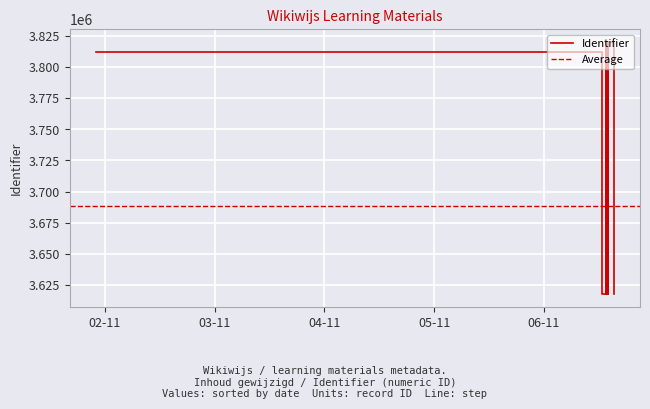

How many interior local peaks (higher than both neighbors) does the data have?

5